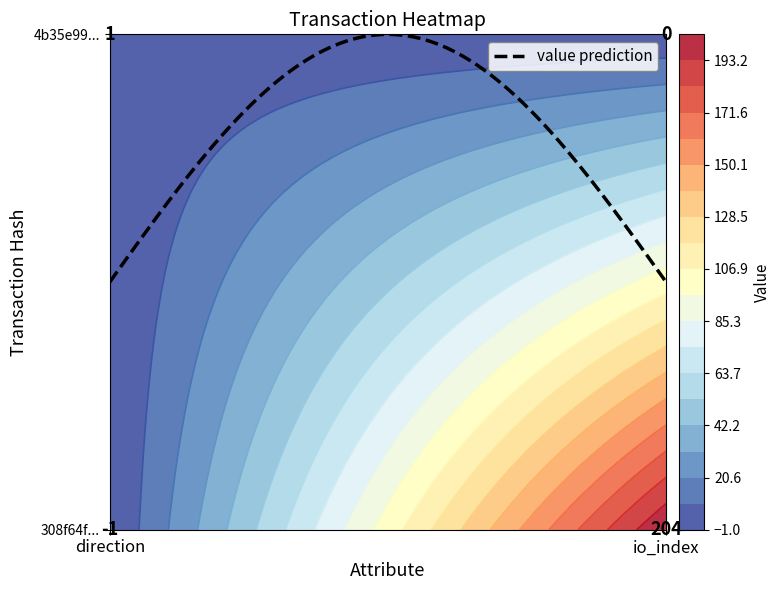

Reading right to left, list all the values displayed in this chart.

308f64f452a9d1a278bce3041dd6d249d52fb76: 1=204	0=-1
4b35e998a53e8fa82adc743c1dd2bd742bfee16: 1=0	0=1